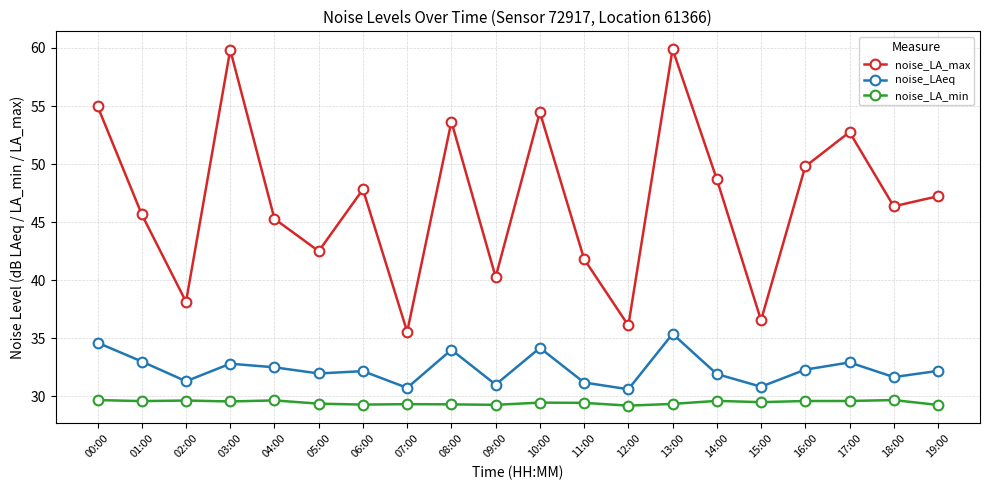

At how many categories does at least one series exceed 42?

14